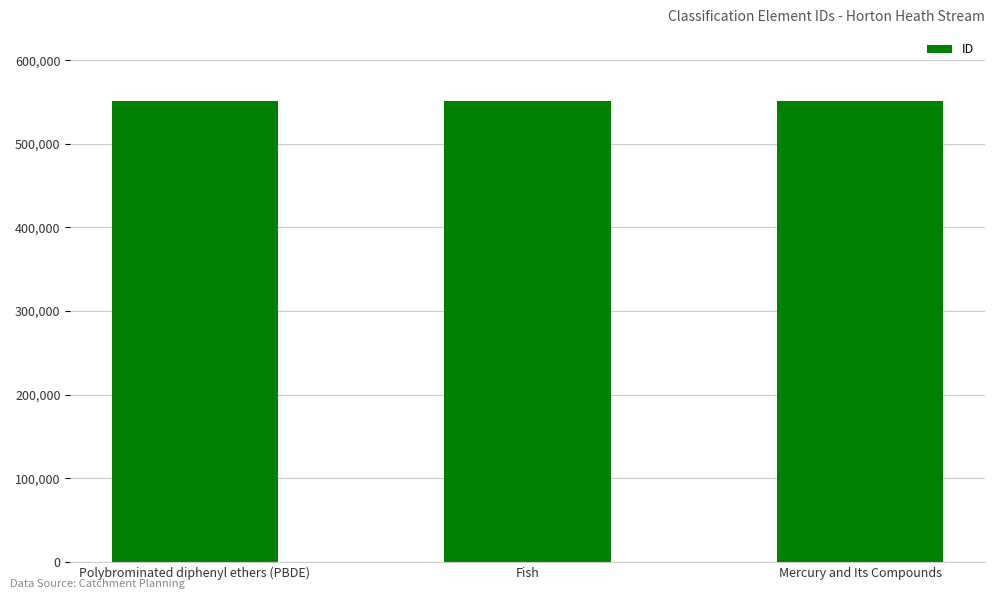

Does the chart contain any negative values?

No